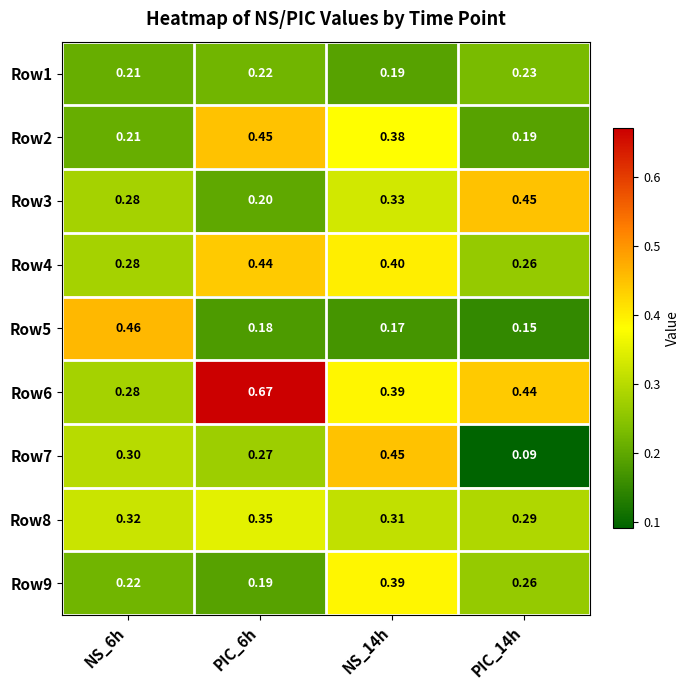

How many series are shown in this chart?

9